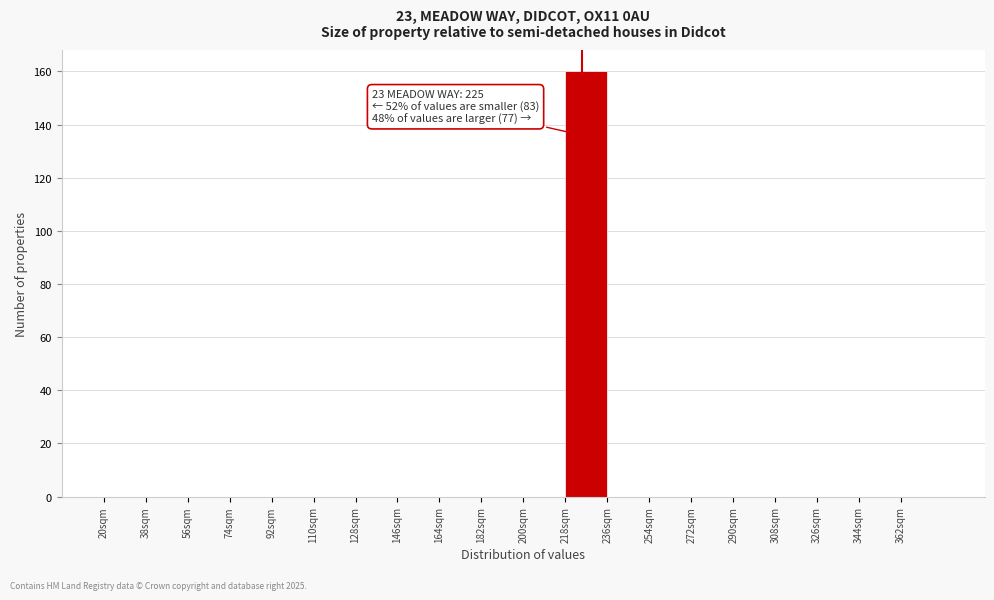

Over which range of the x-axis is the bar tallest?

218 to 236